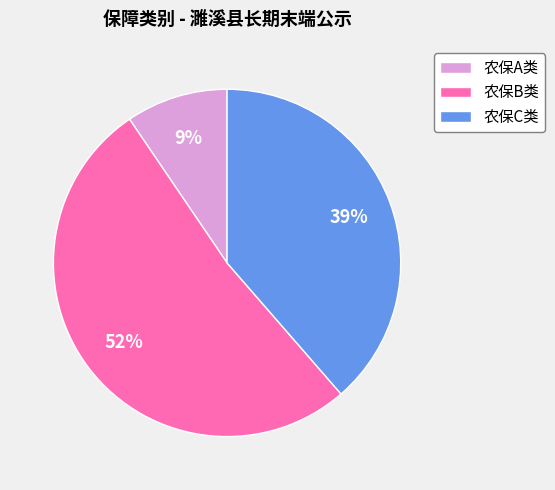

Which has a higher value, 农保B类 or 农保C类?

农保B类